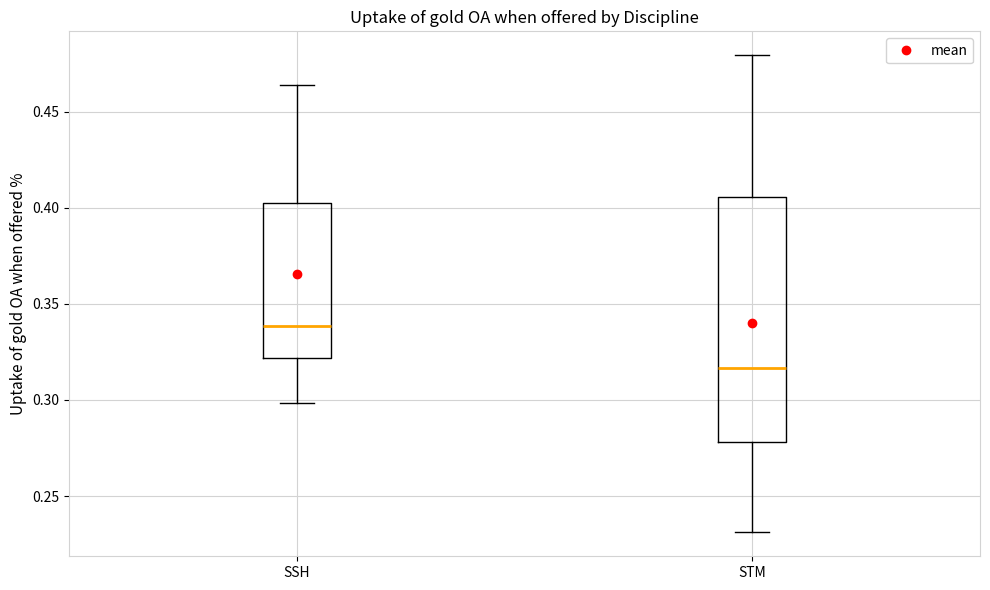

Reading left to right, transcribe this box plot: for each box, give where its median line is, the range the box spans, and where its two whiskers end, as read against the y-axis. The values are not printed on the chart, so give them approximately, as read against the axis.

SSH: median 0.340, box 0.320 to 0.400, whiskers 0.300 to 0.465
STM: median 0.315, box 0.280 to 0.405, whiskers 0.230 to 0.480